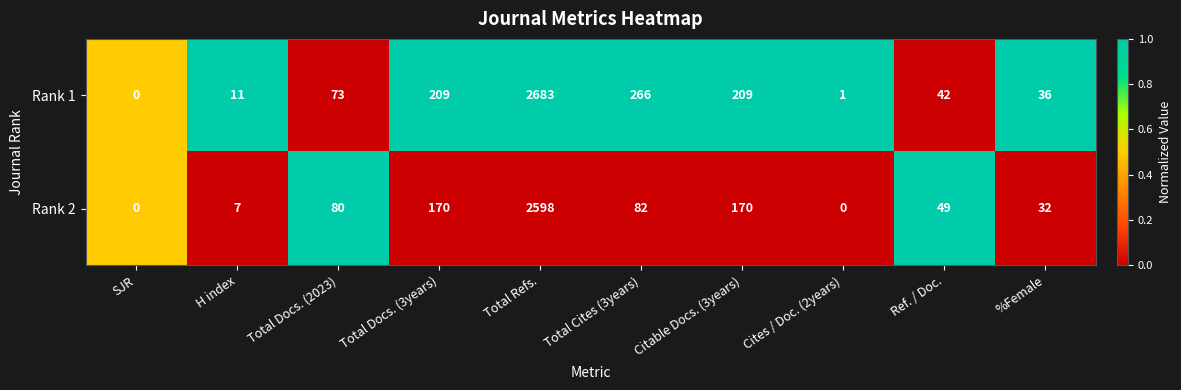

The Rank 1 series shows 46 at Citable Docs. (3years). True or false?

False